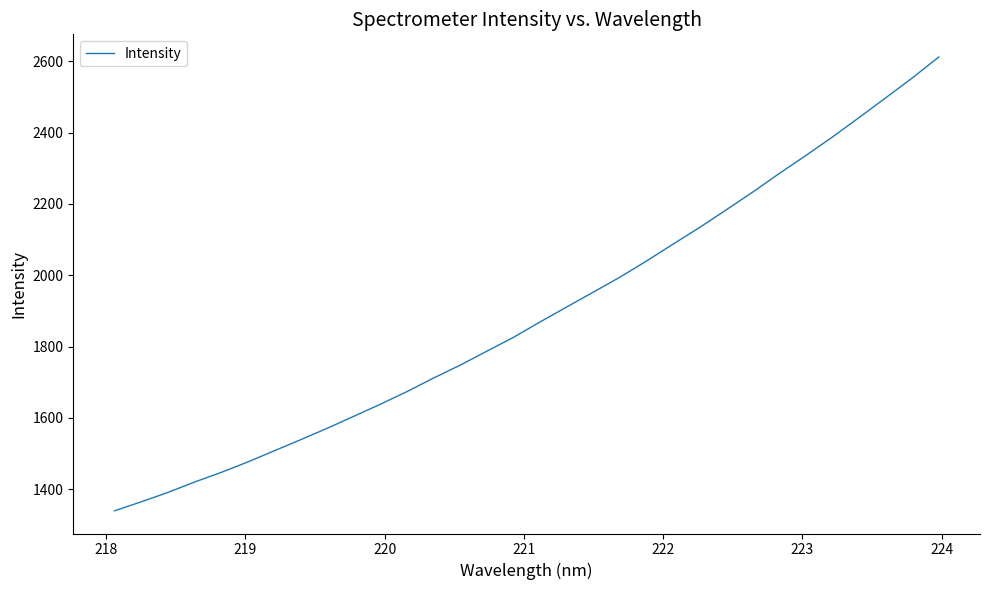

True or false: the data has more than 2 interior local peaks.

False